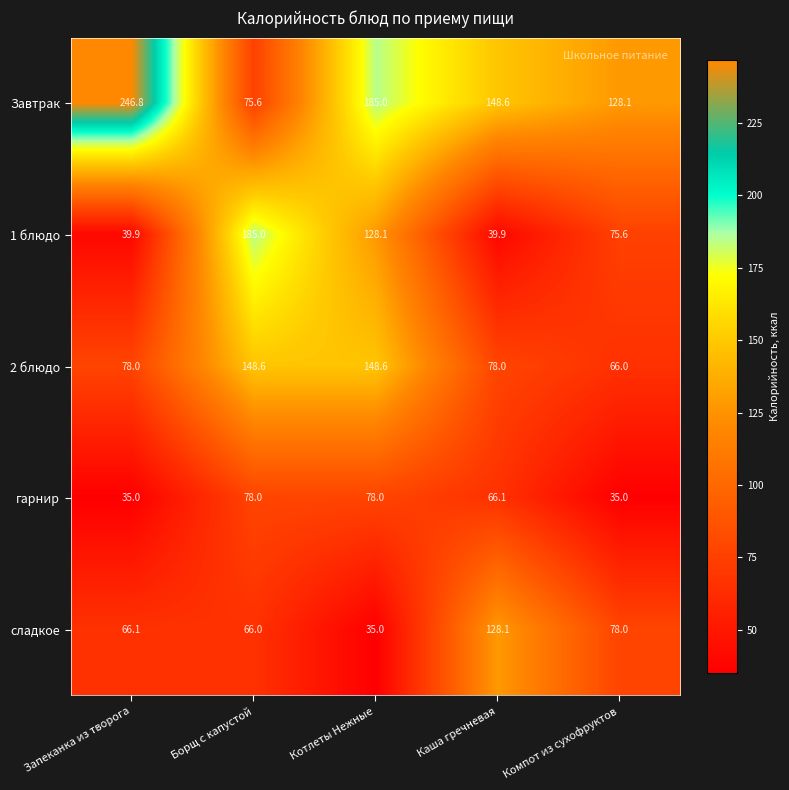

List the series in order of their peak value, highest first.

Завтрак, 1 блюдо, 2 блюдо, сладкое, гарнир